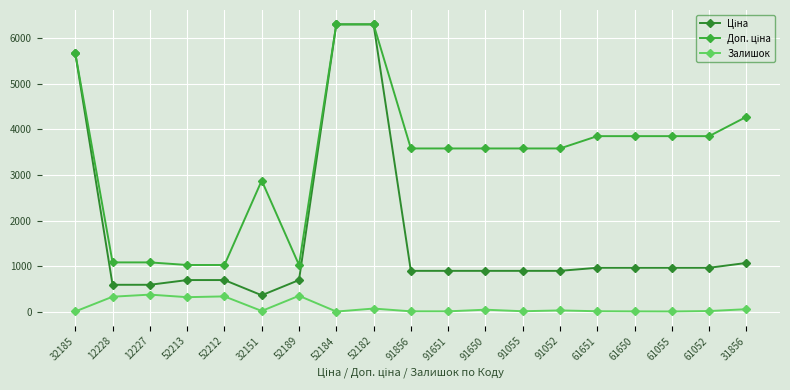

Does the chart have visible grid lines?

Yes